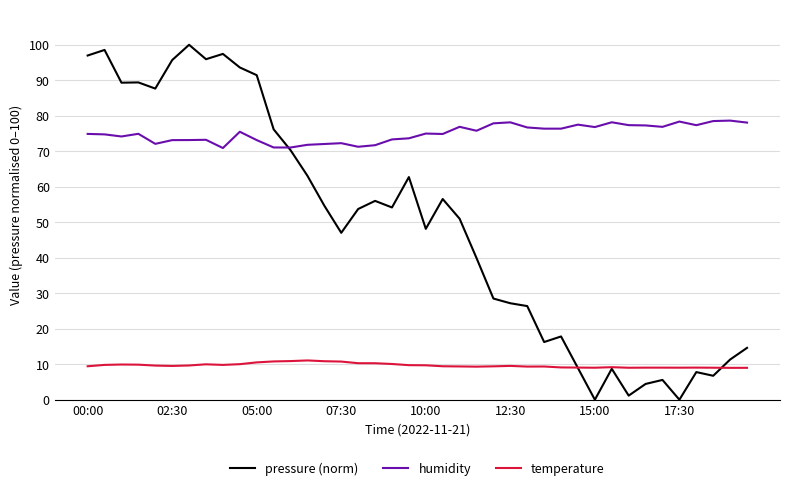

True or false: humidity and temperature cross at least once.

False